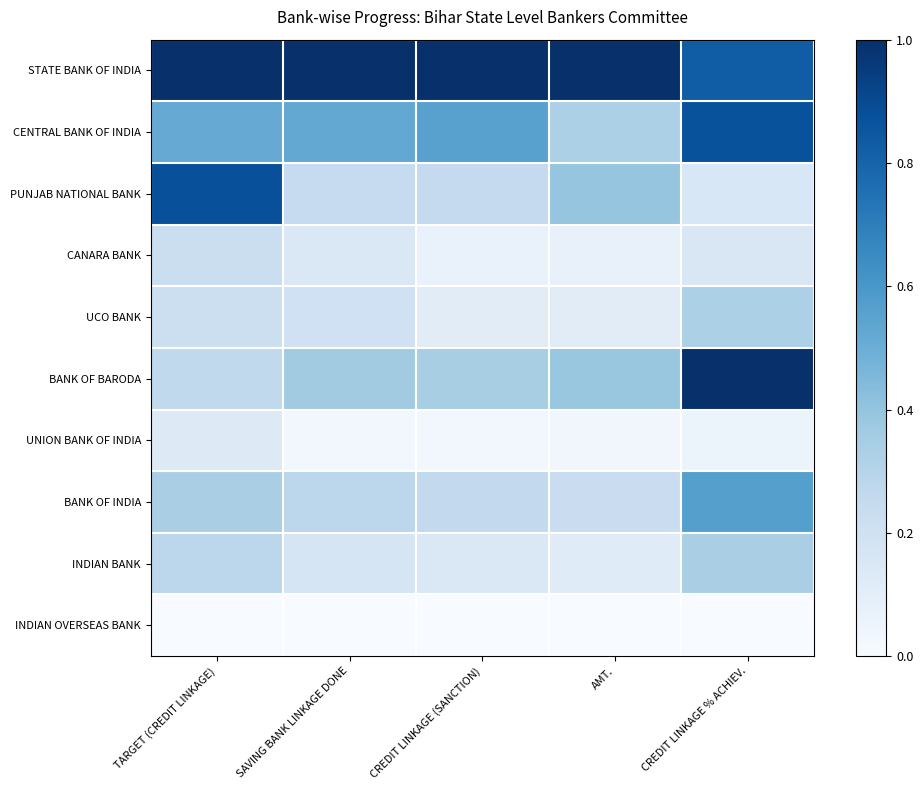

Rank the series at TARGET (CREDIT LINKAGE) from lowest to highest value.

INDIAN OVERSEAS BANK, UNION BANK OF INDIA, UCO BANK, CANARA BANK, BANK OF BARODA, INDIAN BANK, BANK OF INDIA, CENTRAL BANK OF INDIA, PUNJAB NATIONAL BANK, STATE BANK OF INDIA